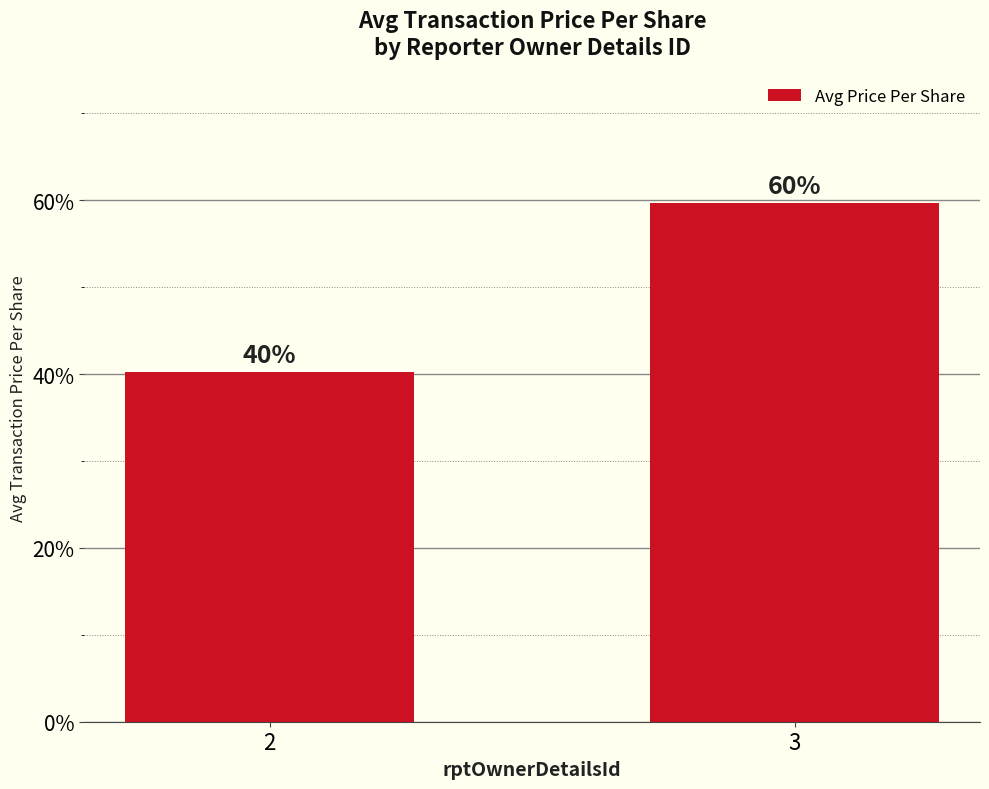

What is the average value?

50.0